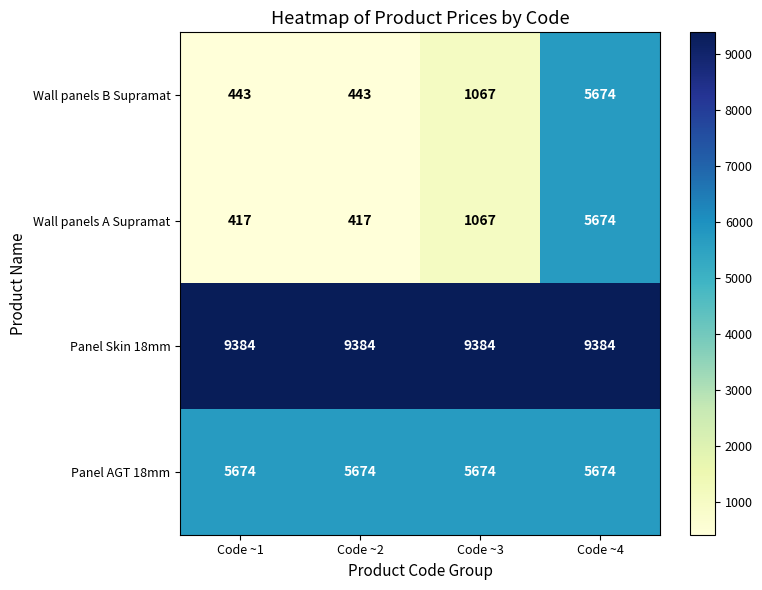

What is the highest value of the Wall panels B Supramat series?

5674